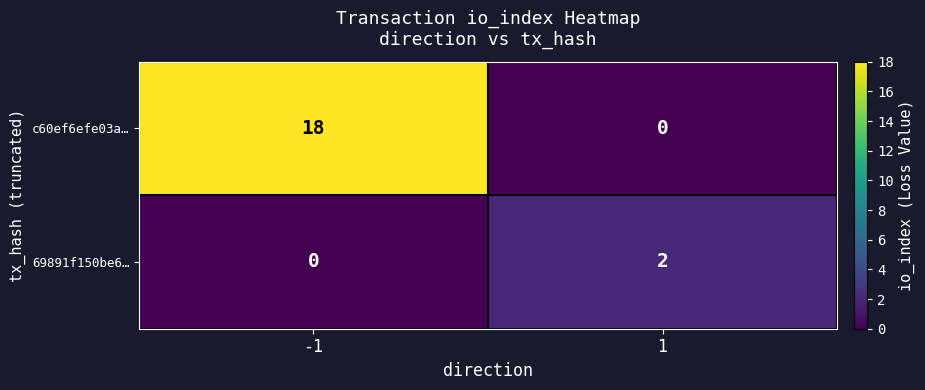

What is the average value of the c60ef6efe03a… series?

9